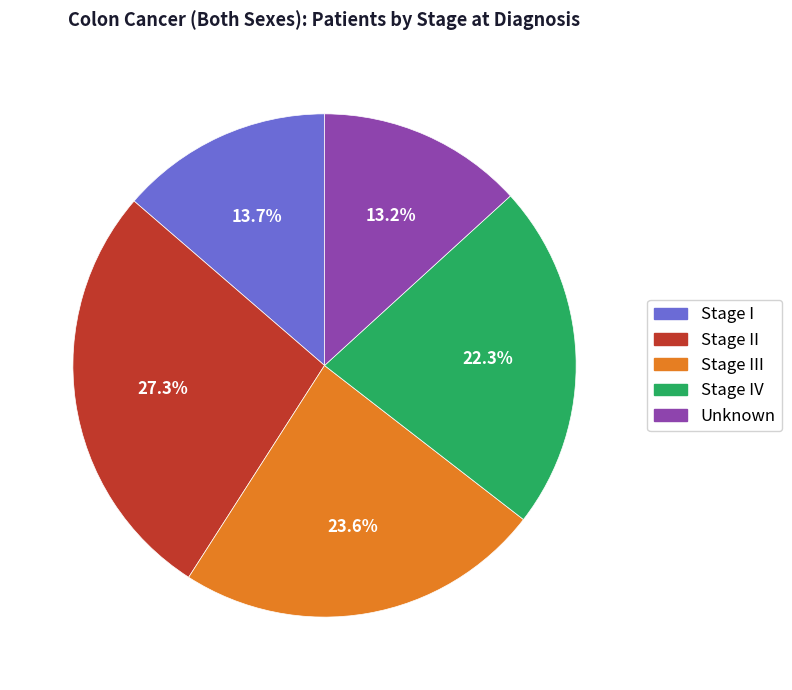

Does any single category account for the majority?

No